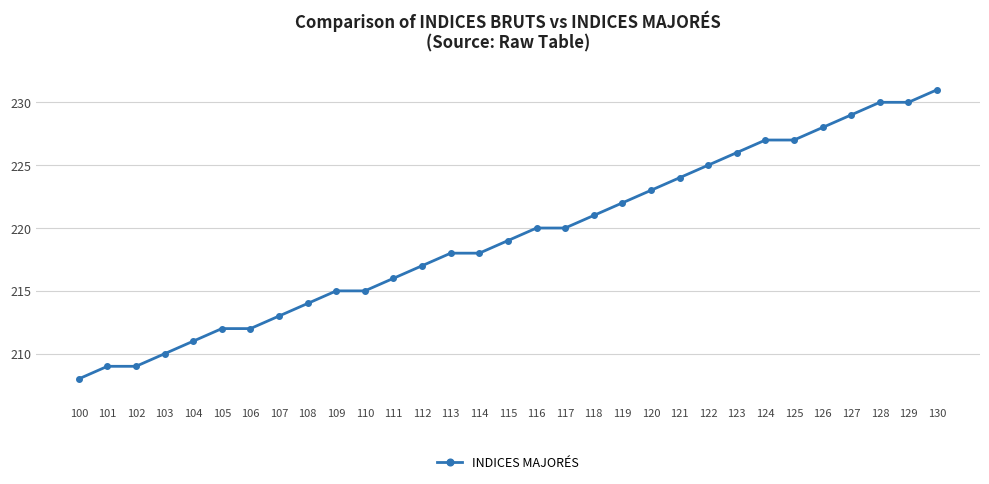

What is the maximum value shown in the chart?

231